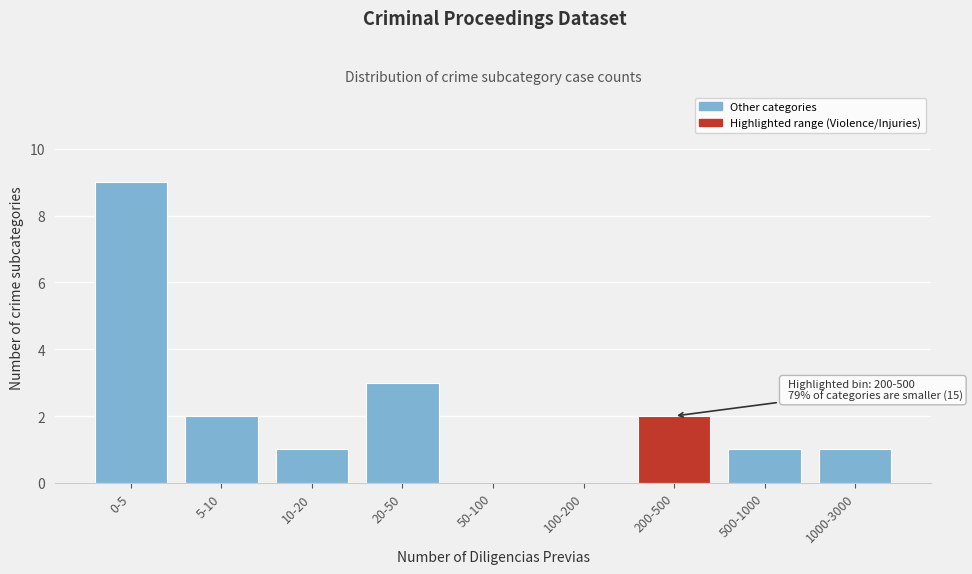

Reading left to right, transcribe all the data shown in this chart.

0-5=9	5-10=2	10-20=1	20-50=3	50-100=0	100-200=0	200-500=2	500-1000=1	1000-3000=1